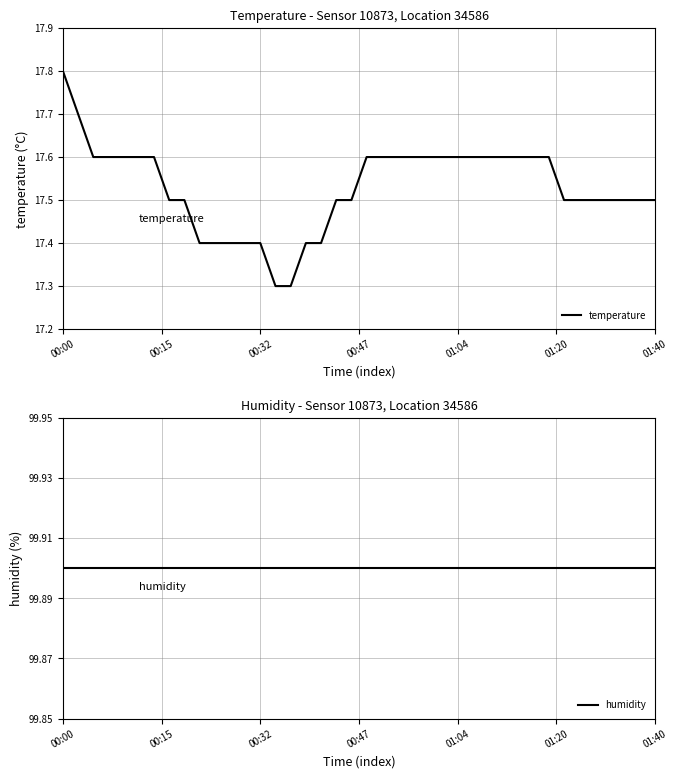

What is the minimum value for temperature?

17.3